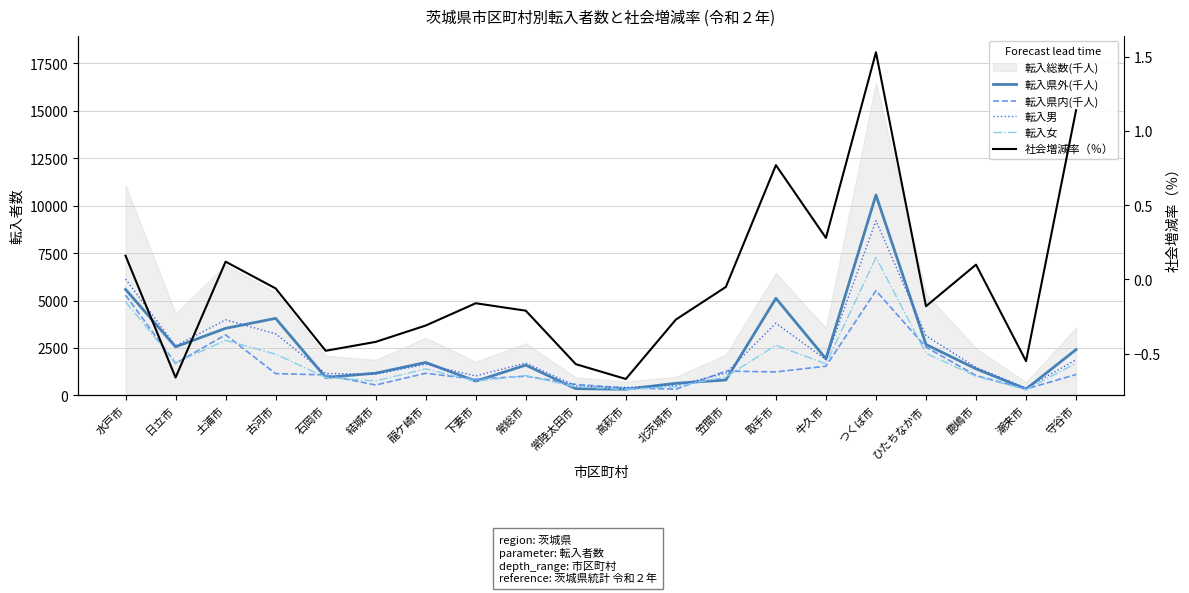

In 転入女, how many points are higher than both neighbors (excluding endpoints)?

5